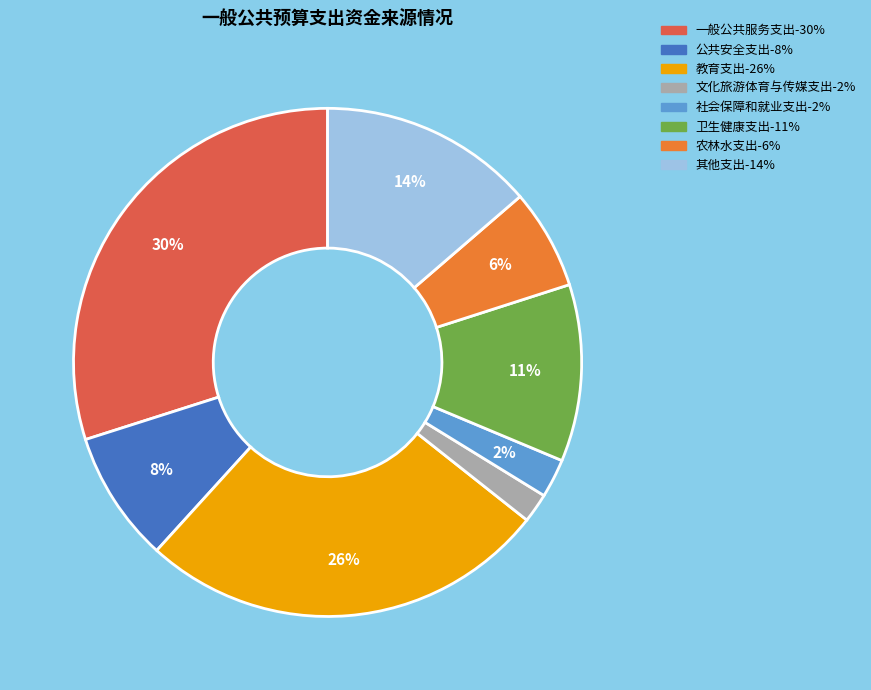

To the nearest percent, what is the difference between the 教育支出 and 公共安全支出 slice percentages?

18%